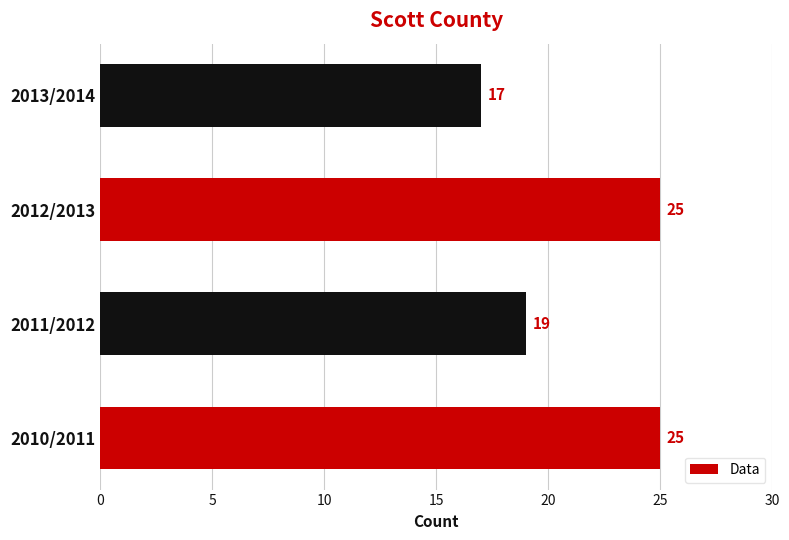

Reading bottom to top, list all the values displayed in this chart.

25	19	25	17